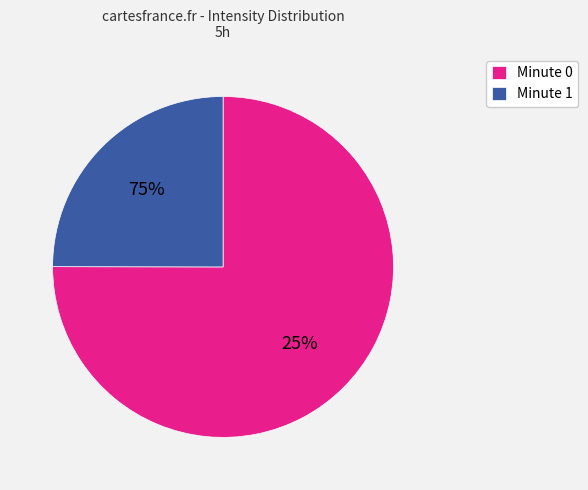

The 16 slice represents 1% of the pie. True or false?

False